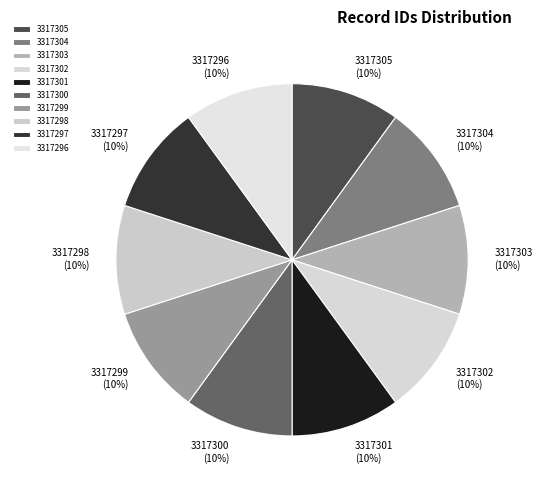

How many slices are in this pie chart?

10